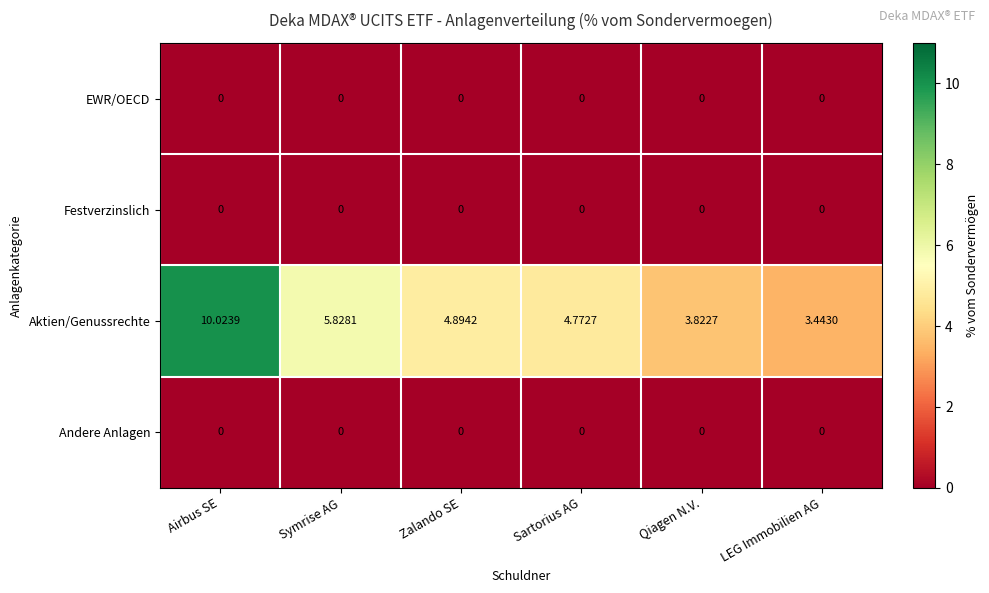

Which category has the highest value across all series?

Airbus SE